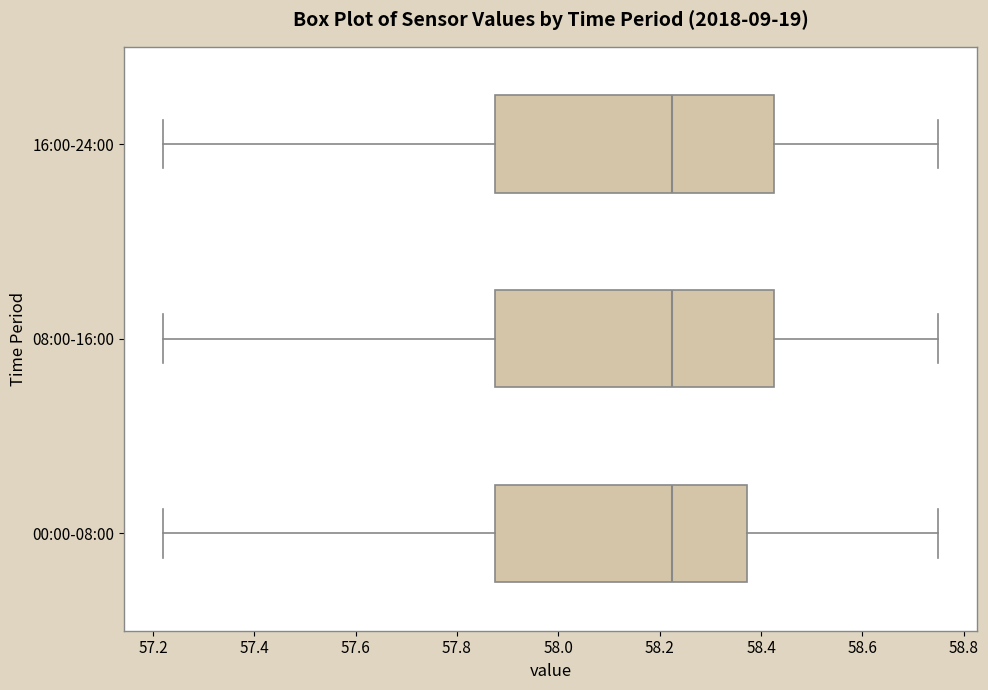

Where does the left whisker of the box for 08:00-16:00 end on the x-axis? The values are not printed on the chart, so give them approximately, as read against the axis.

57.22